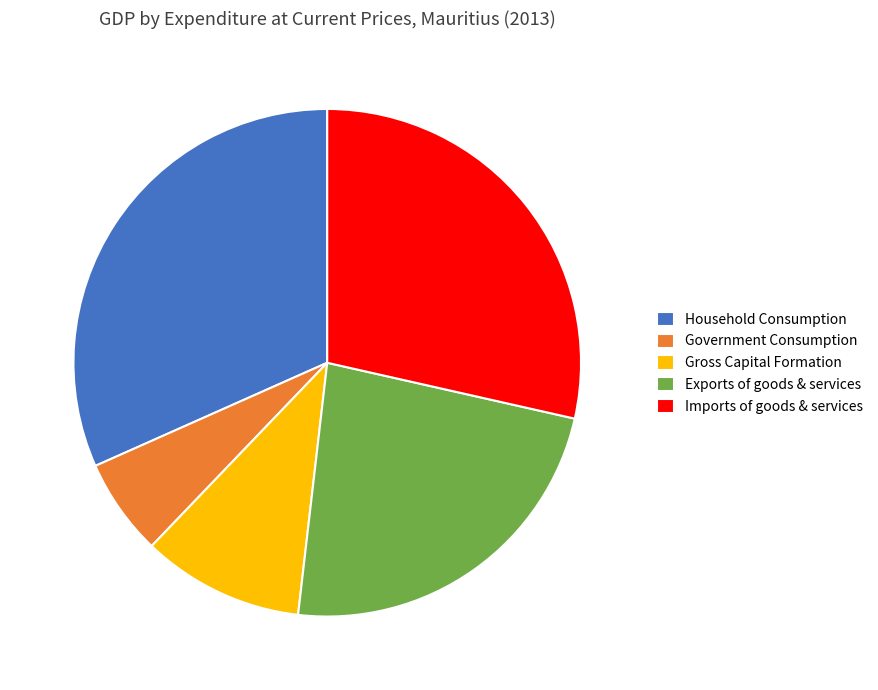

Rank the categories by value from lowest to highest.

Government Consumption, Gross Capital Formation, Exports of goods & services, Imports of goods & services, Household Consumption